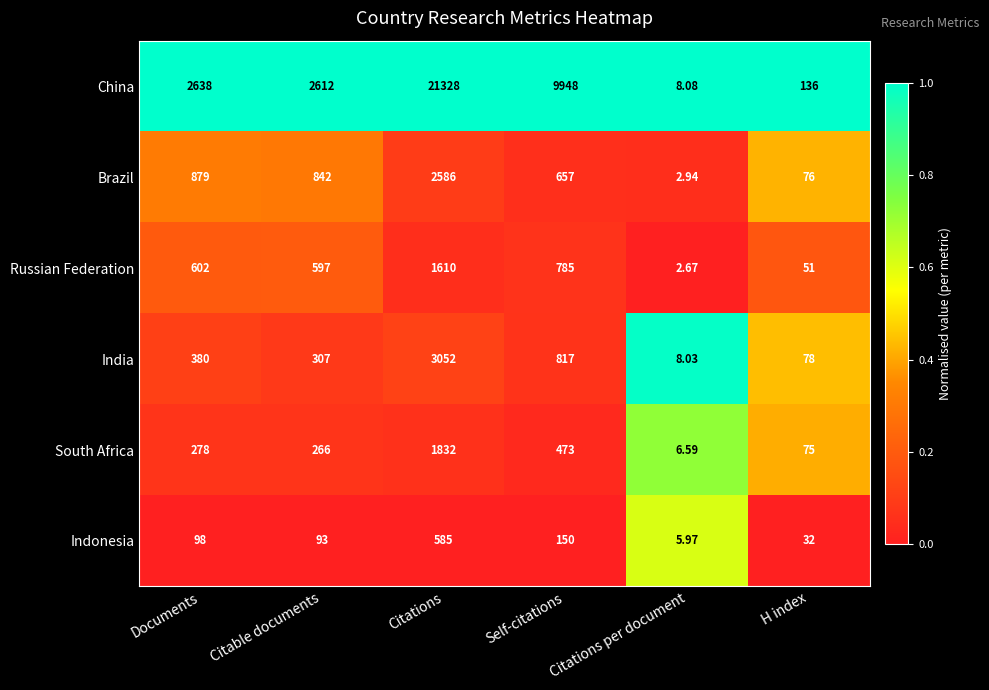

Which label corresponds to the largest value in the chart?

Citations